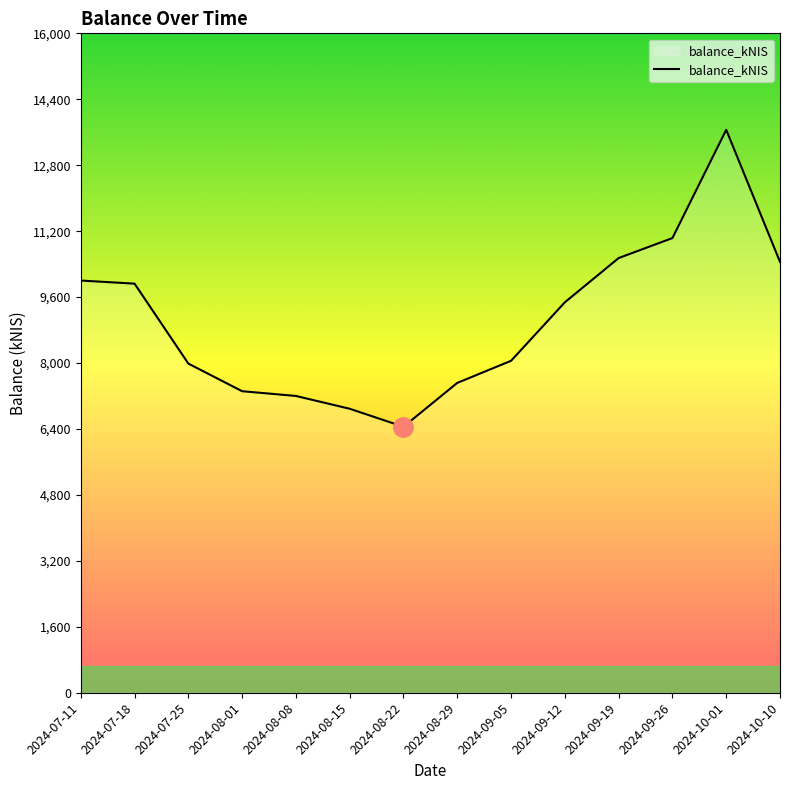

What is the difference between the values at 2024-08-01 and 2024-07-18?

2609.8